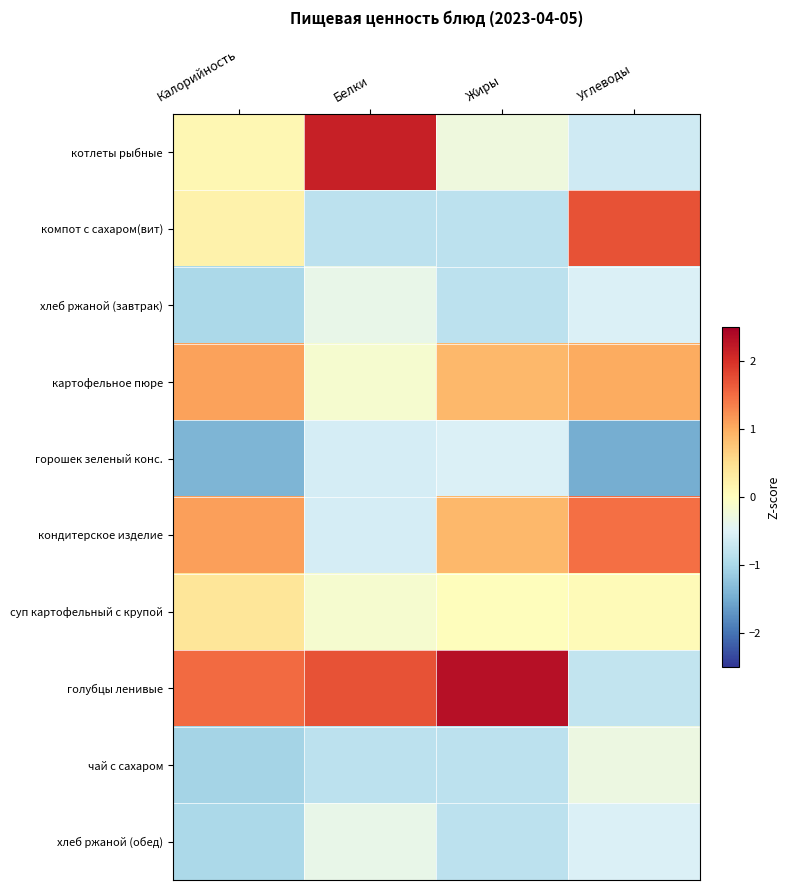

Count the number of categories in the chart.

4